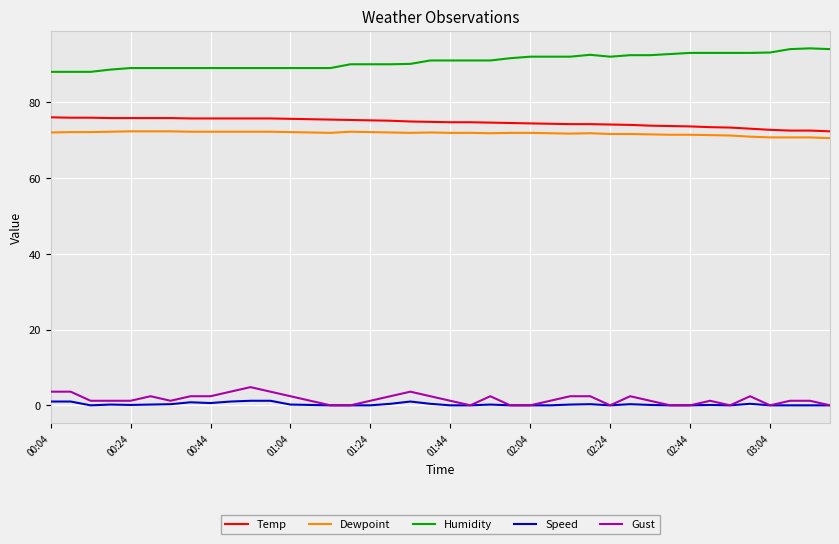

What is the lowest value of the Humidity series?

88.0